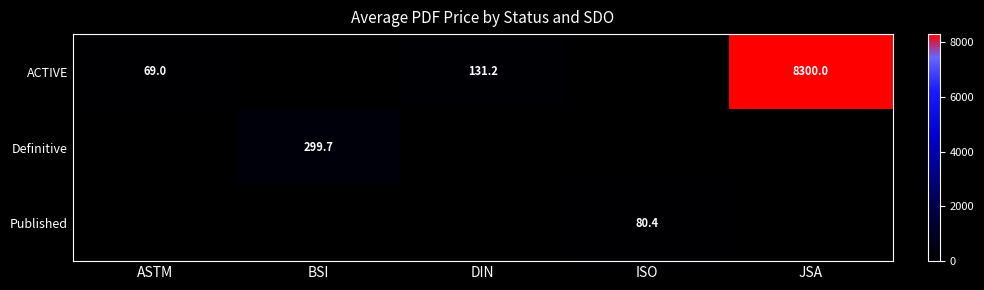

Is the value of Published at ISO greater than the value of ACTIVE at JSA?

No